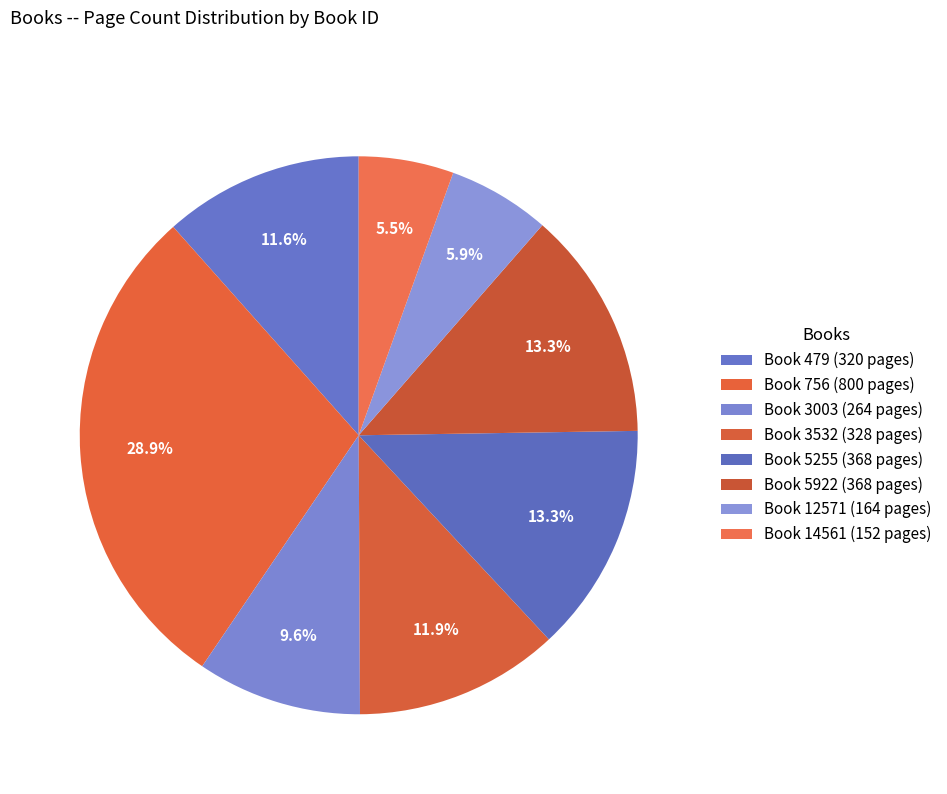

How many slices are in this pie chart?

8